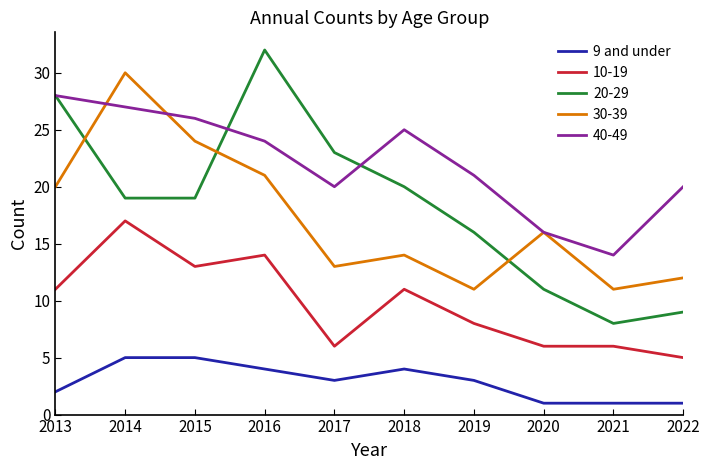

Rank the series at 2022 from lowest to highest value.

9 and under, 10-19, 20-29, 30-39, 40-49